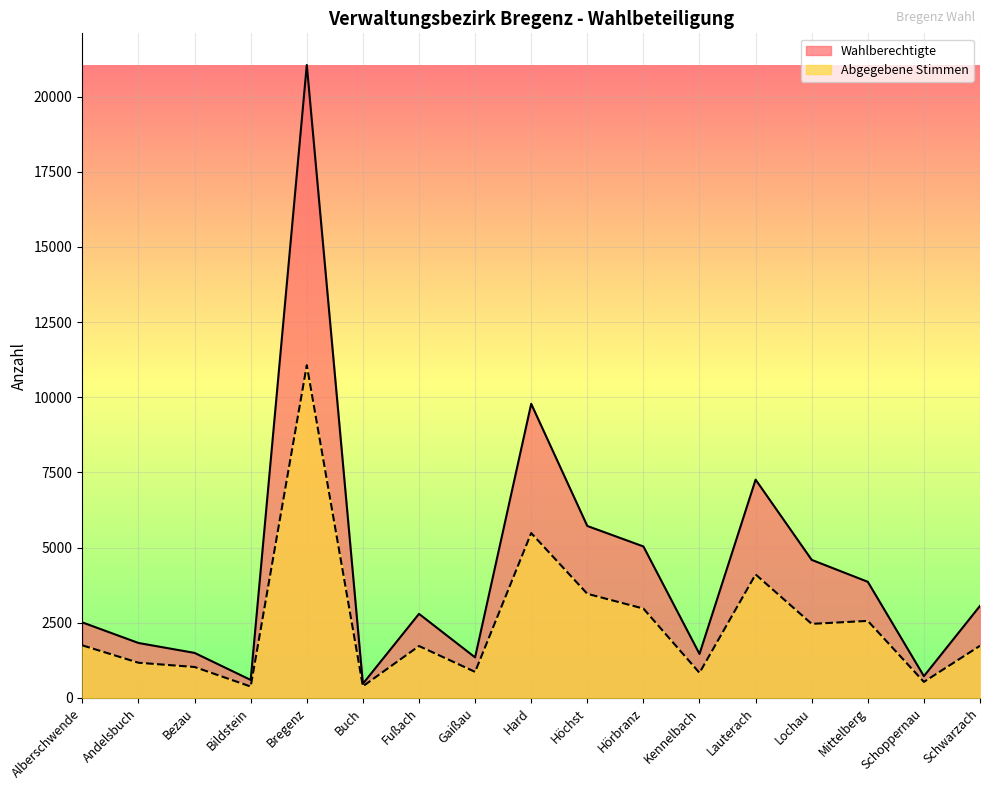

What is the average value of the Abgegebene Stimmen series?

2500